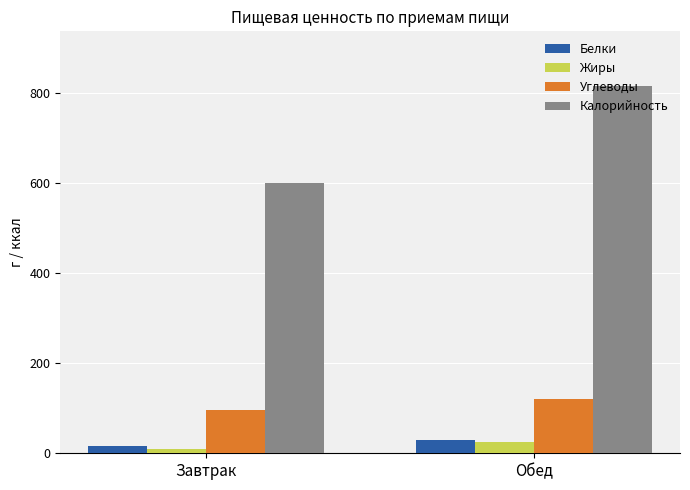

Is the value of Белки at Обед greater than the value of Калорийность at Обед?

No